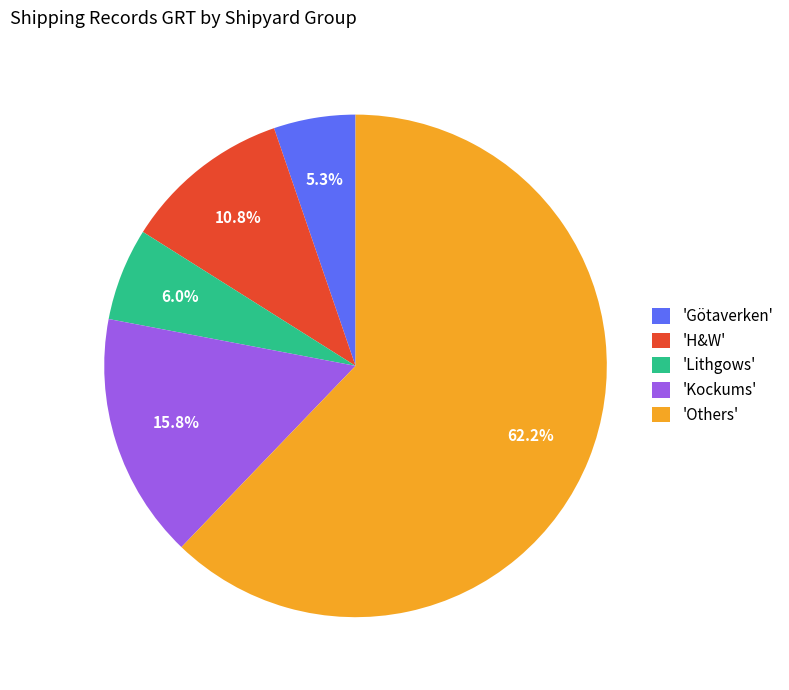

How much of the chart is everything except 'H&W'?

89.2%